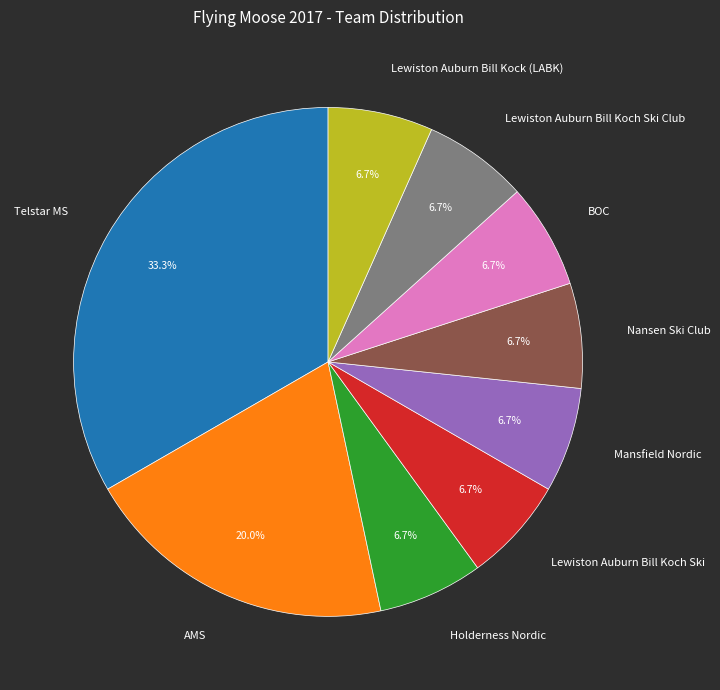

Approximately how many times larger is the value at BOC compared to AMS?

0.3